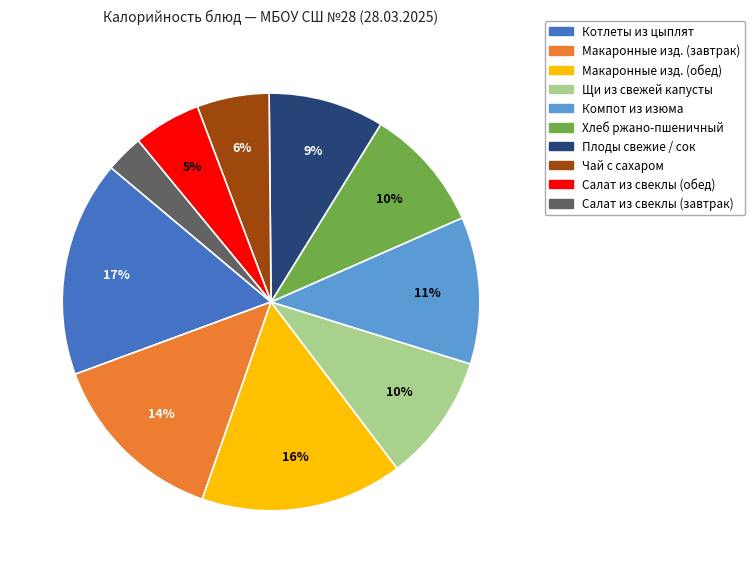

To the nearest percent, what is the difference between the largest and smallest slice percentages?

14%